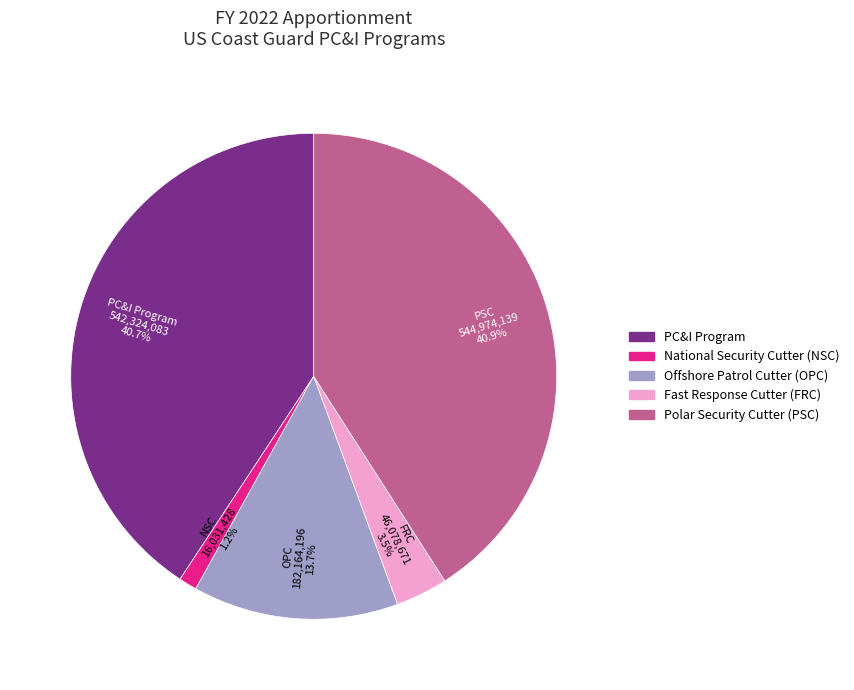

Is there any slice that represents more than half of the pie?

No